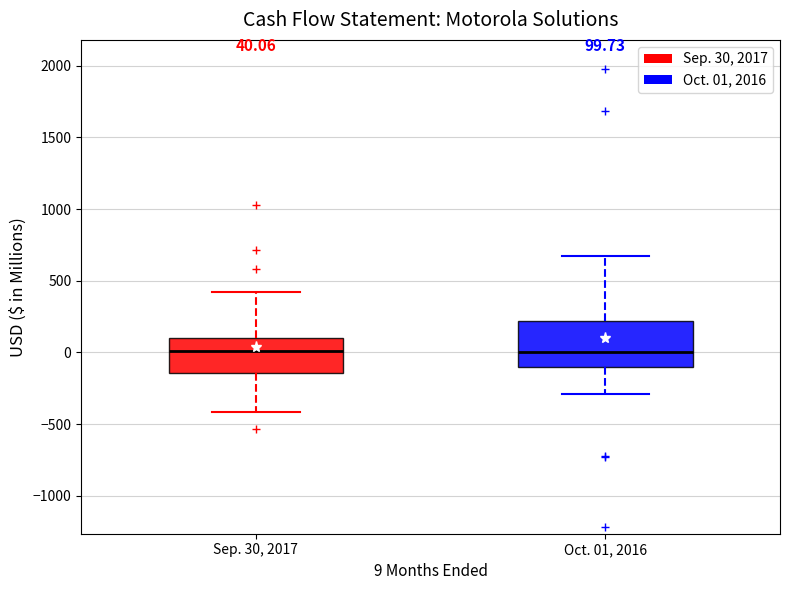

Which box is the tallest, from its lower edge to its upper edge?

Oct. 01, 2016